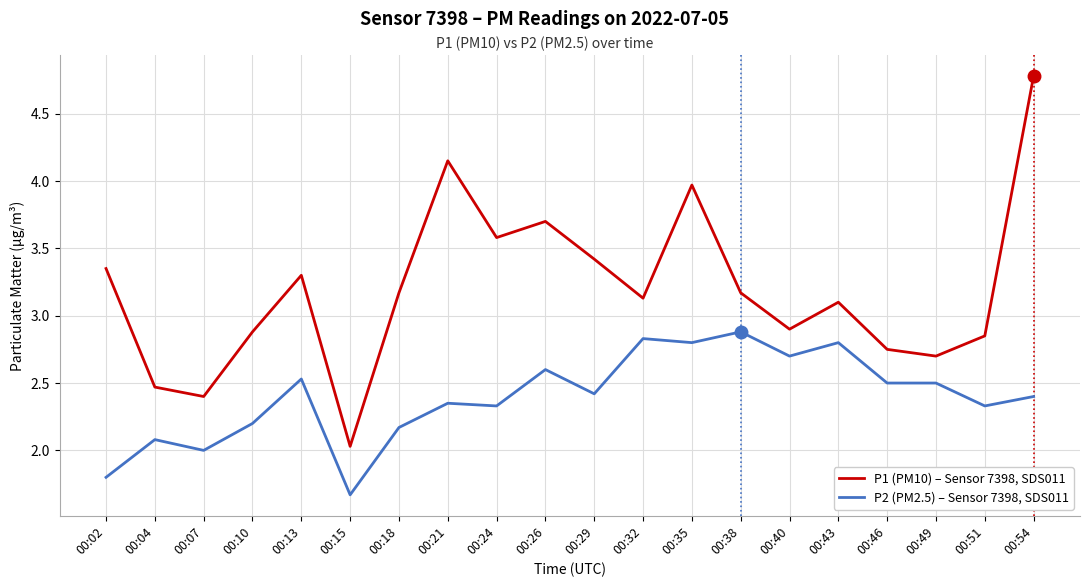

The value of P2 (PM2.5) – Sensor 7398, SDS011 at 00:13 is 2.5. True or false?

True